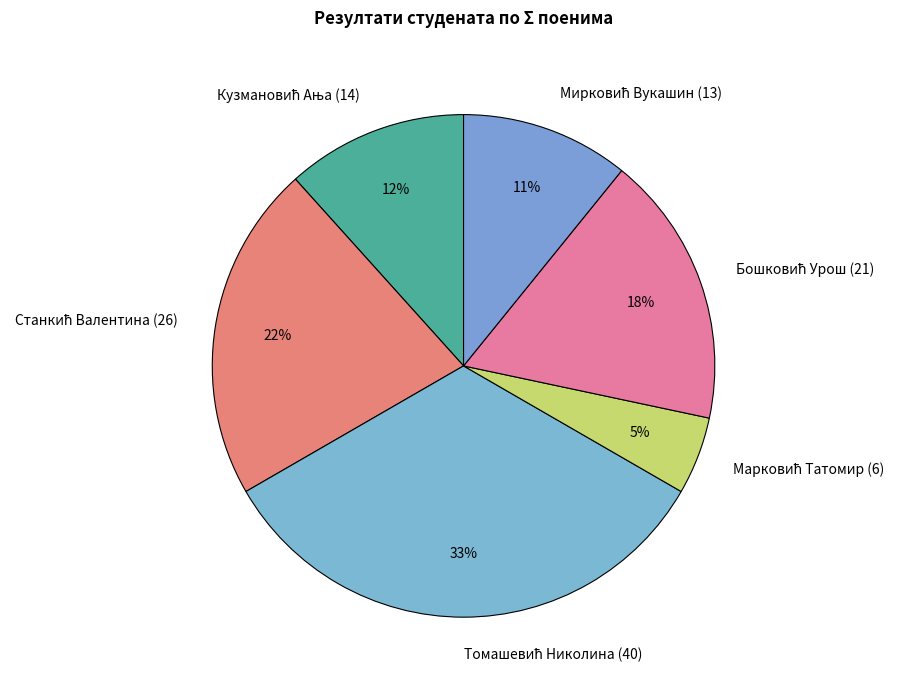

Is there any slice that represents more than half of the pie?

No